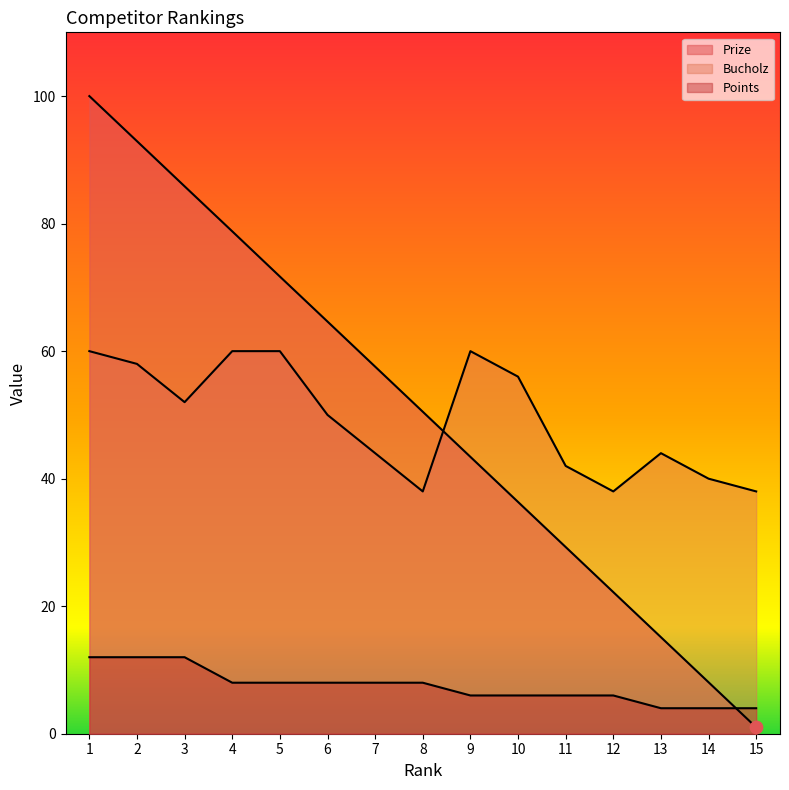

What are all the series names shown in the legend?

Prize, Bucholz, Points